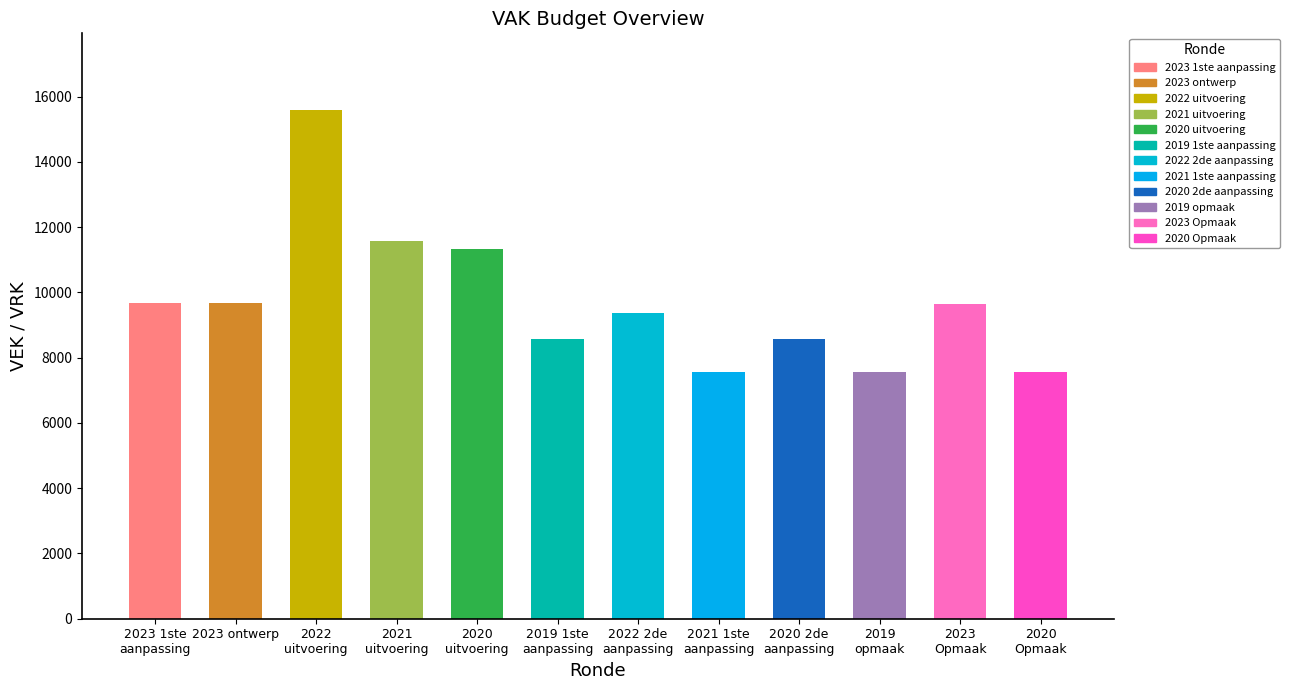

Count the number of categories in the chart.

12